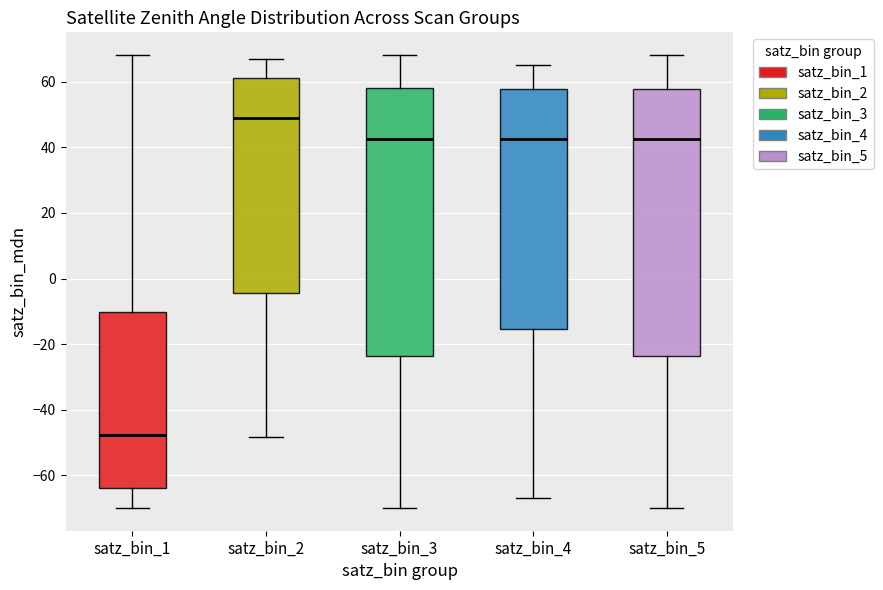

Where is the lower edge of the box for satz_bin_2 on the y-axis? The values are not printed on the chart, so give them approximately, as read against the axis.

-4